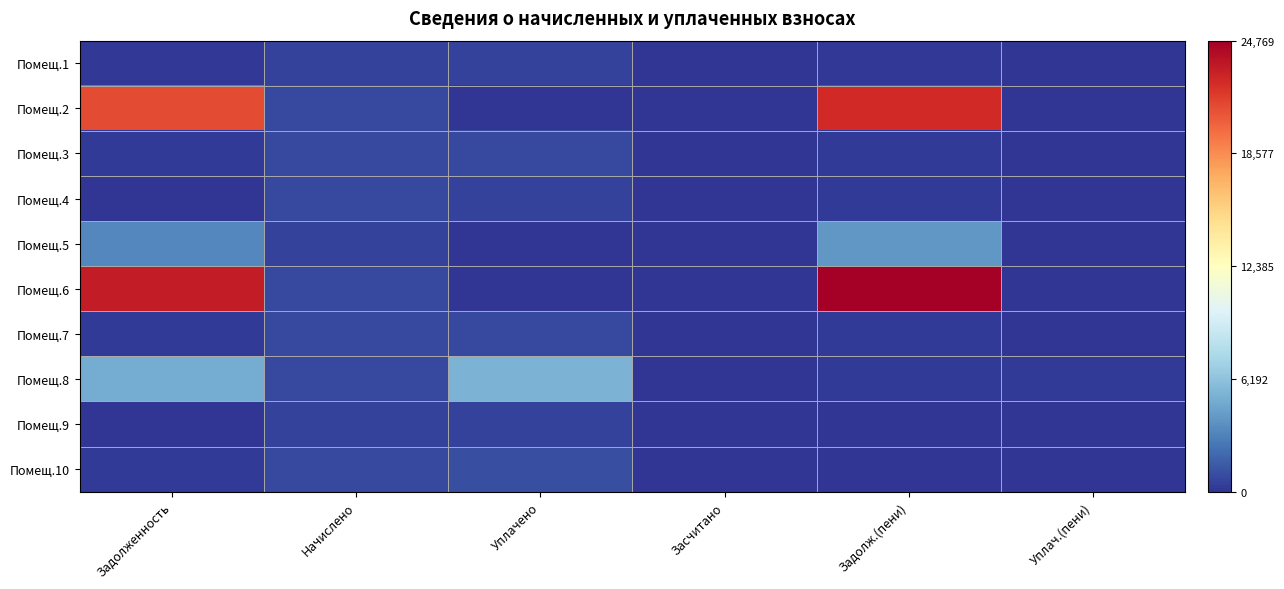

Rank the series at Задолж.(пени) from highest to lowest value.

Помещ.6, Помещ.2, Помещ.5, Помещ.7, Помещ.3, Помещ.8, Помещ.4, Помещ.1, Помещ.9, Помещ.10